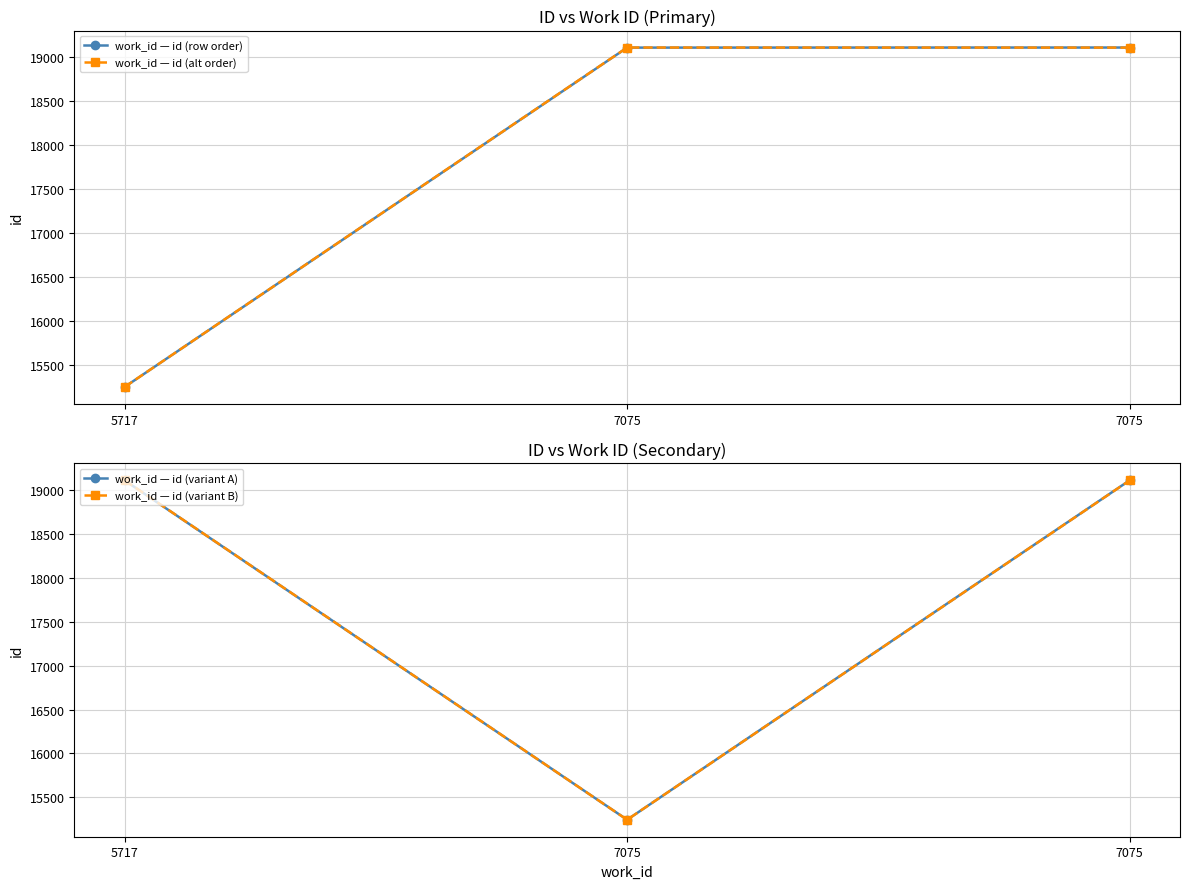

The work_id — id (variant A) series shows 7148 at 5717. True or false?

False